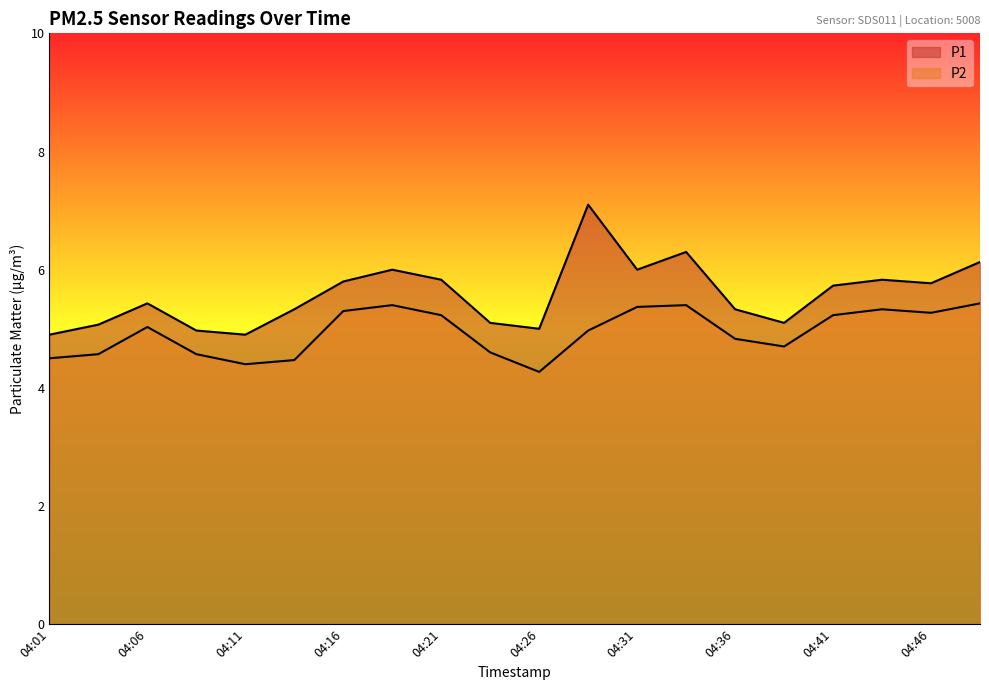

Which series changed the most between 04:16 and 04:39?

P1